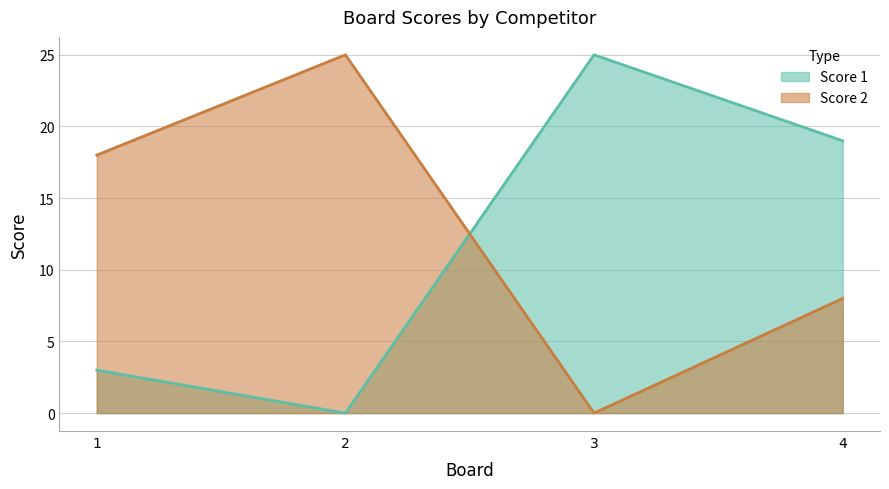

How many data points in Score 2 are less than 18?

2